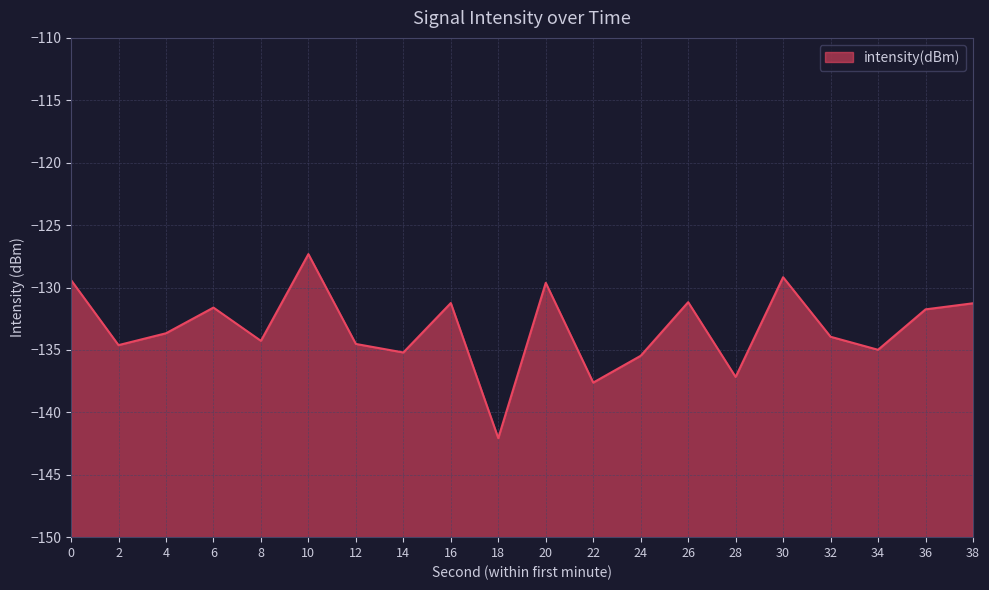

How many lines are shown in the chart?

1